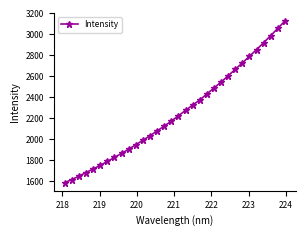

What is the maximum value shown in the chart?

3128.9